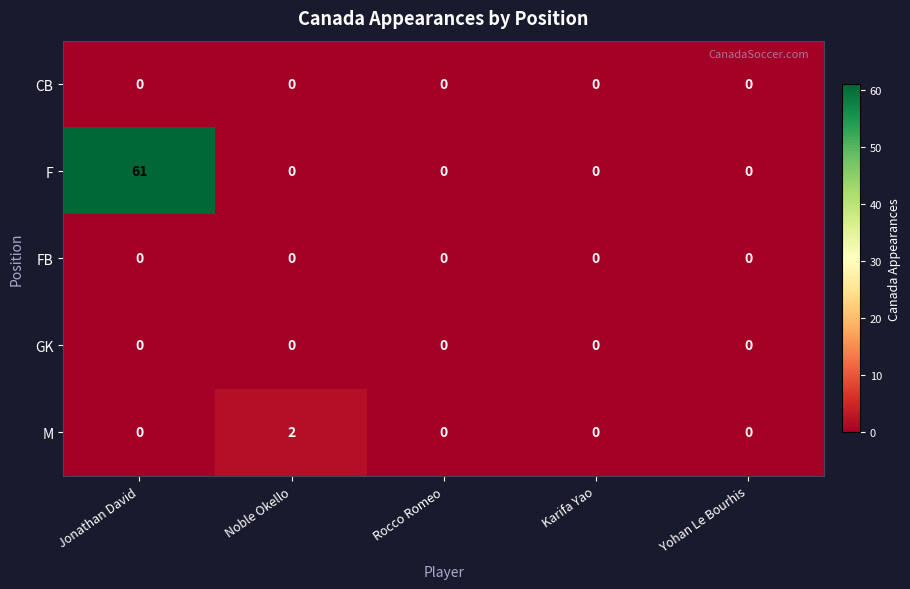

Reading left to right, list all the values displayed in this chart.

CB: 0	0	0	0	0
F: 61	0	0	0	0
FB: 0	0	0	0	0
GK: 0	0	0	0	0
M: 0	2	0	0	0